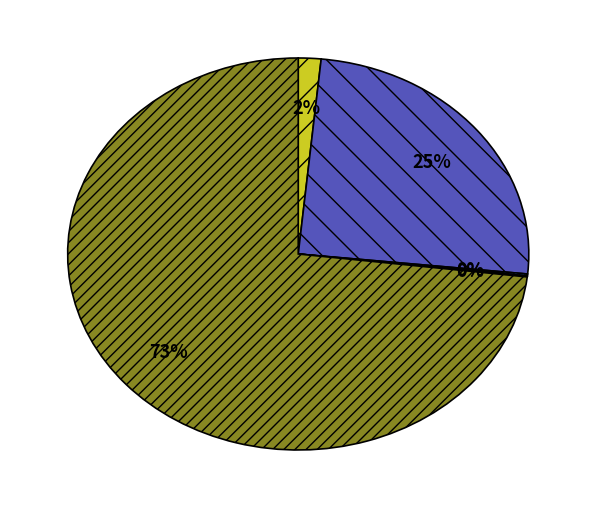

Does any single category account for the majority?

Yes